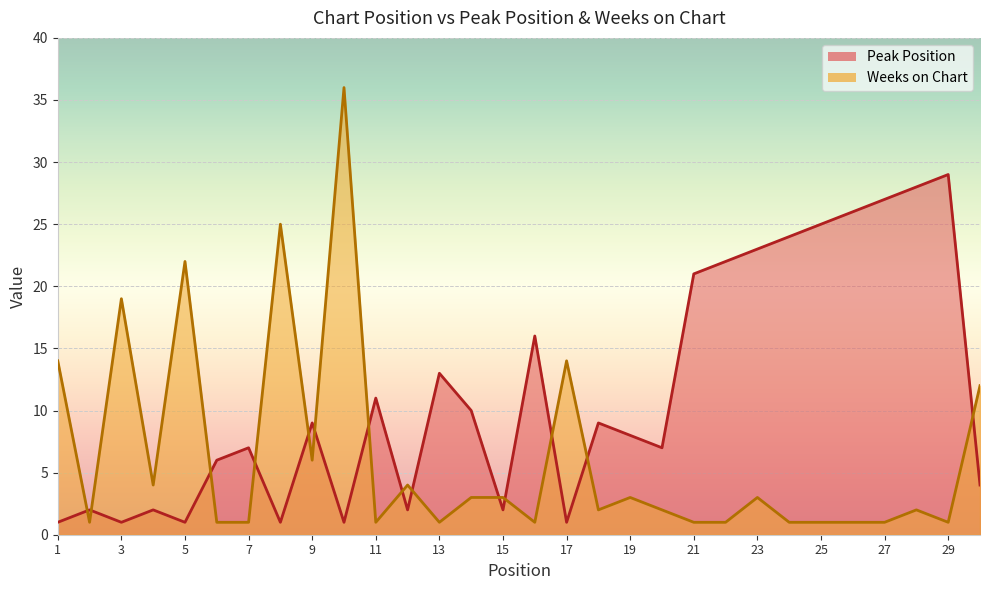

How many distinct data groups are displayed?

2